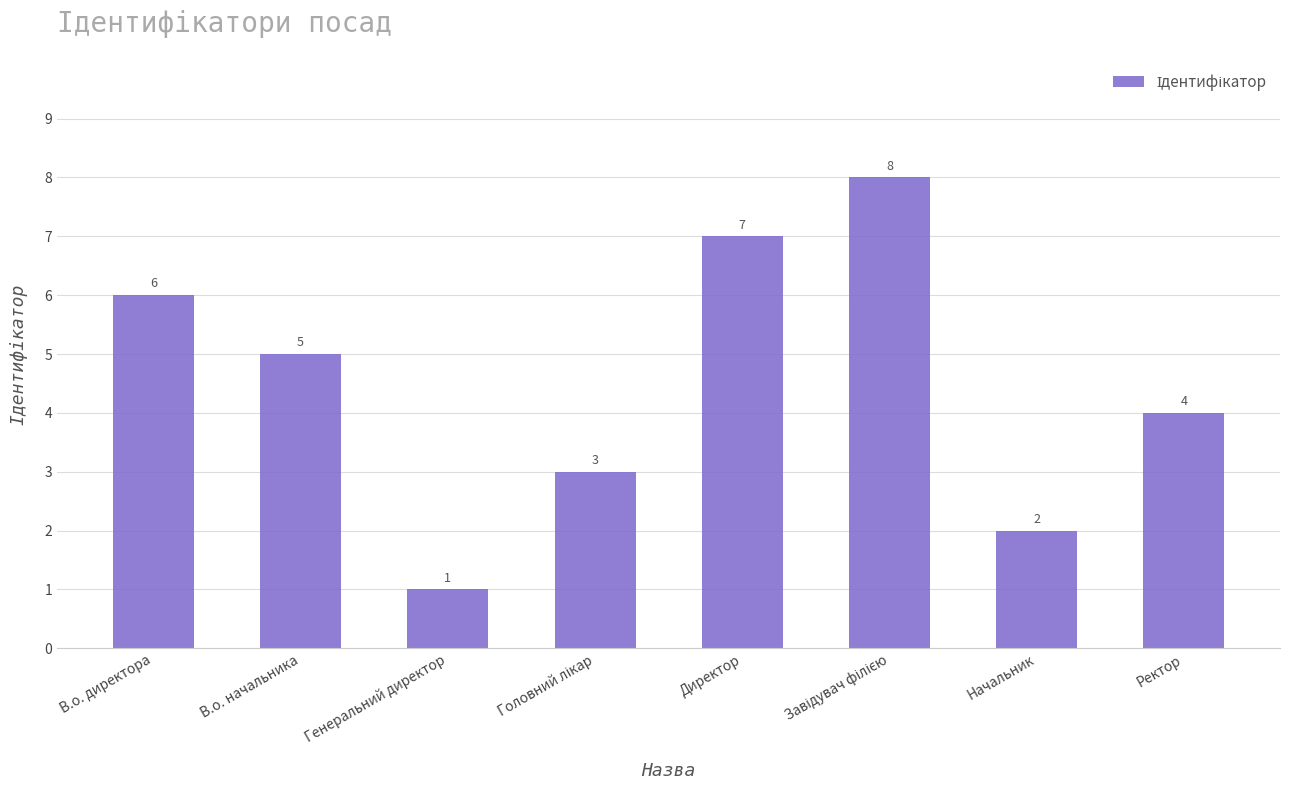

Does the chart contain any negative values?

No